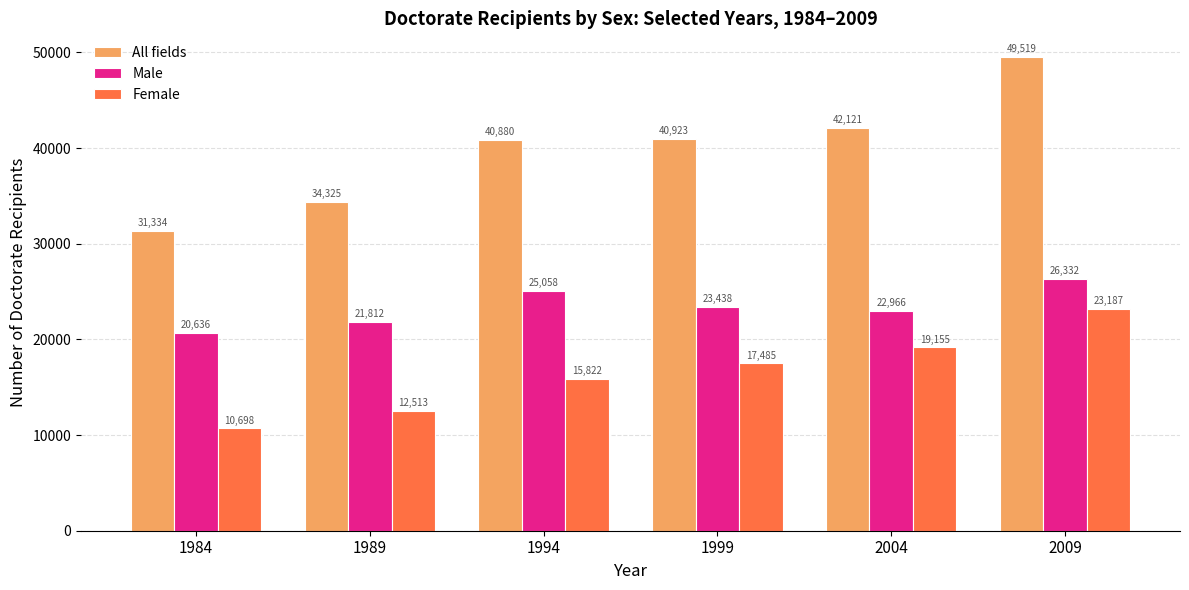

How many bars are there in total?

18